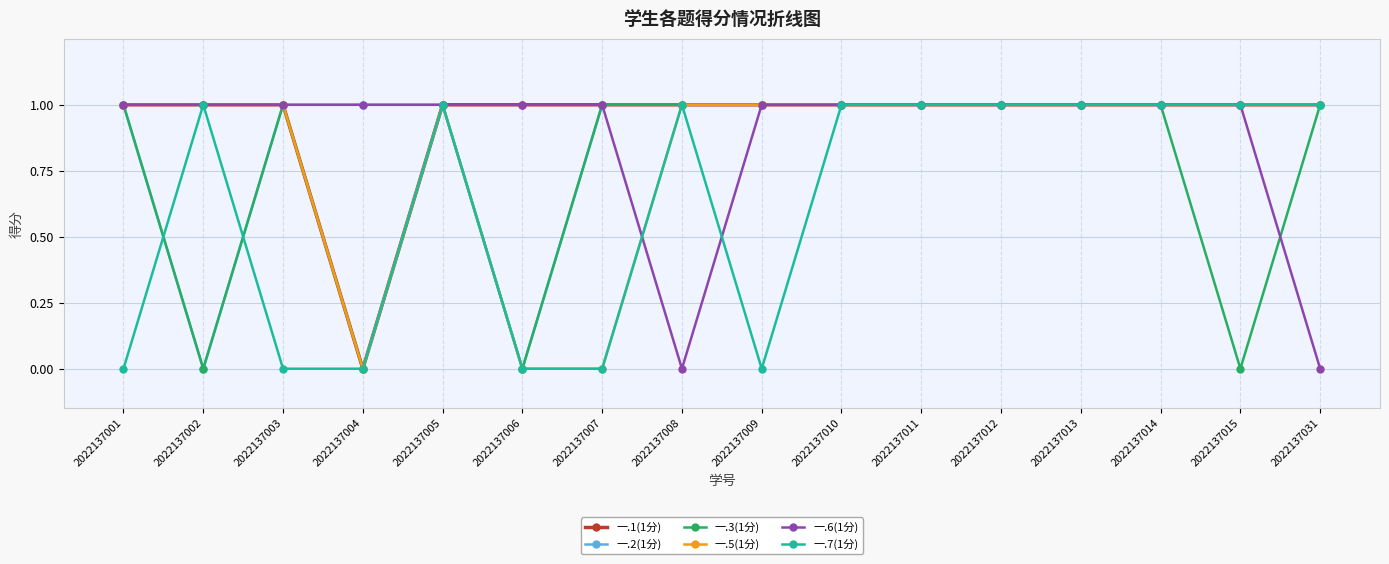

True or false: 一.7(1分) has a value of 0 at 2022137006.

True